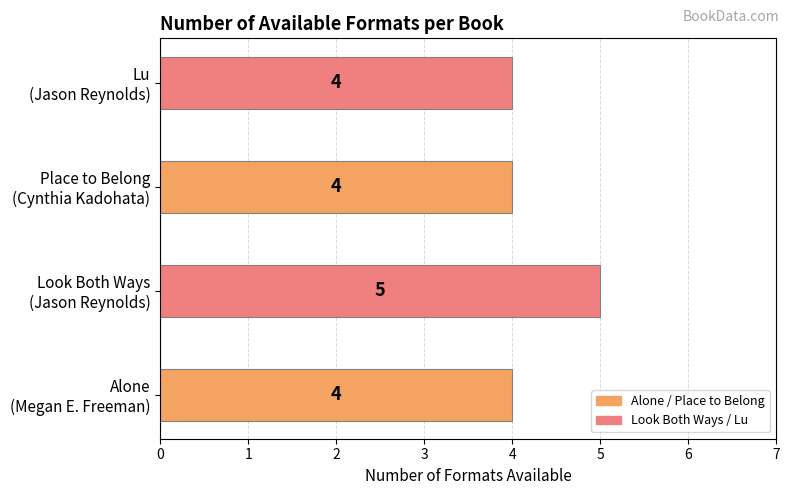

How many values are between 4 and 5?

4